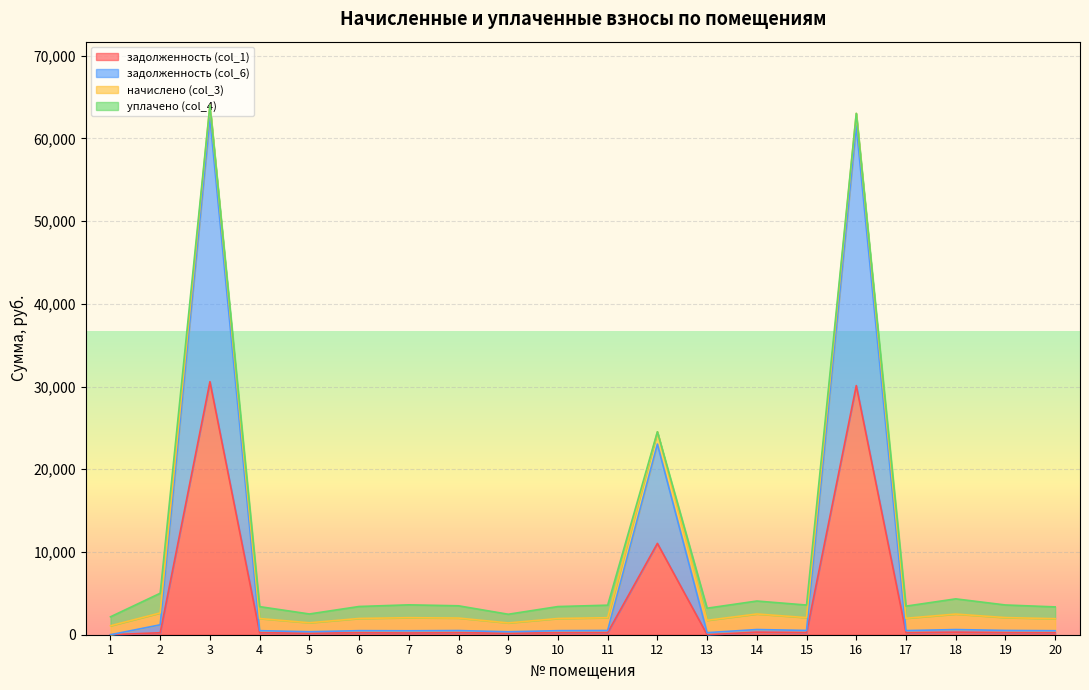

Which series has the widest spread of values?

задолженность (col_6)